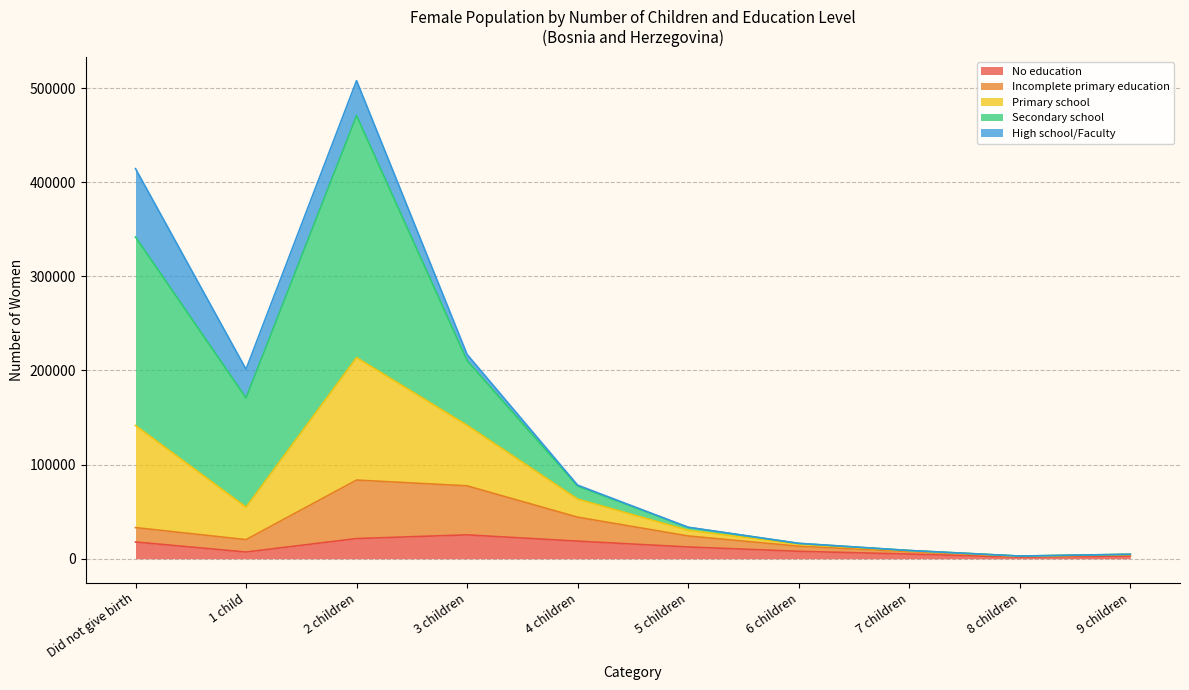

What is the total value across all series at Did not give birth?

414365